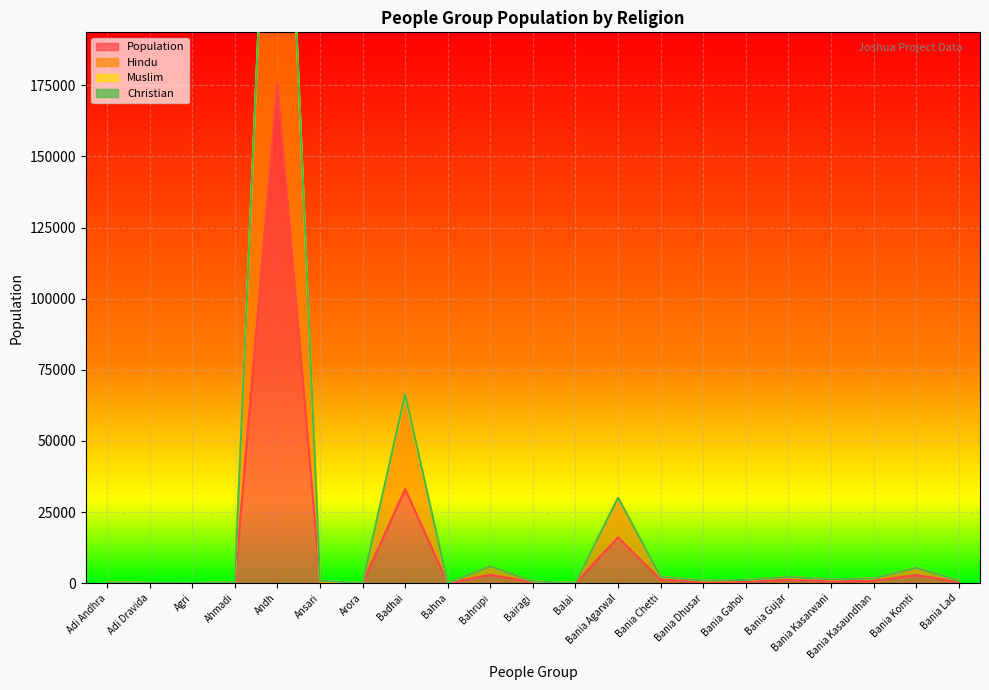

What position from the right is Bania Kasarwani?

4